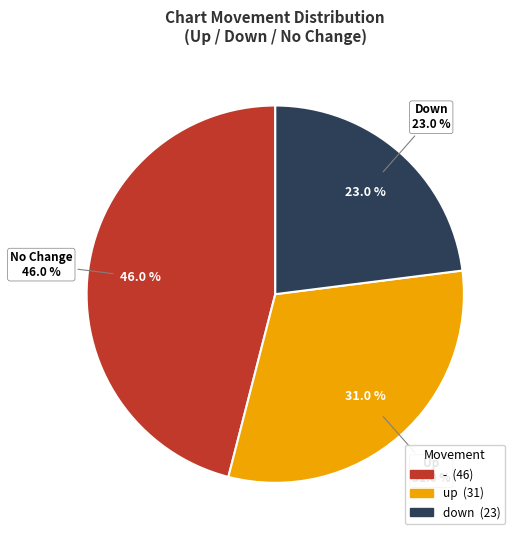

Does any single category account for the majority?

No